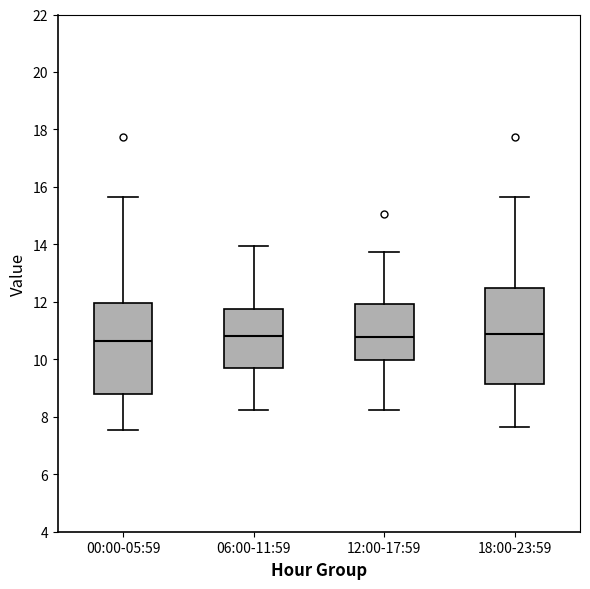

Reading left to right, transcribe this box plot: for each box, give where its median line is, the range the box spans, and where its two whiskers end, as read against the y-axis. The values are not printed on the chart, so give them approximately, as read against the axis.

00:00-05:59: median 10.6, box 8.8 to 12.0, whiskers 7.6 to 15.6
06:00-11:59: median 10.8, box 9.8 to 11.8, whiskers 8.2 to 14.0
12:00-17:59: median 10.8, box 10.0 to 12.0, whiskers 8.2 to 13.8
18:00-23:59: median 10.8, box 9.2 to 12.4, whiskers 7.6 to 15.6